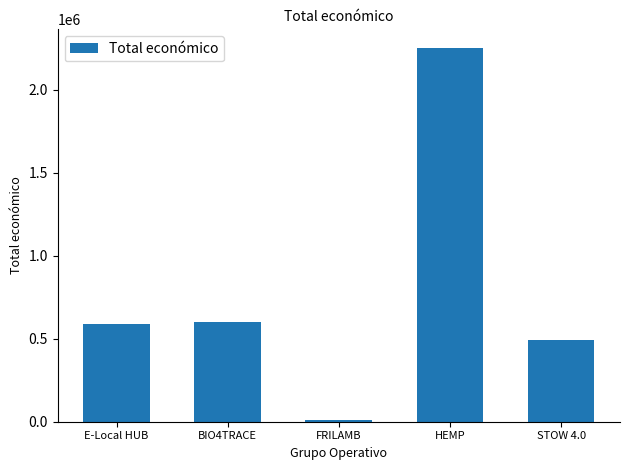

Reading left to right, extract all data points from this chart.

E-Local HUB=586120	BIO4TRACE=599262	FRILAMB=9400	HEMP=2250674	STOW 4.0=494256